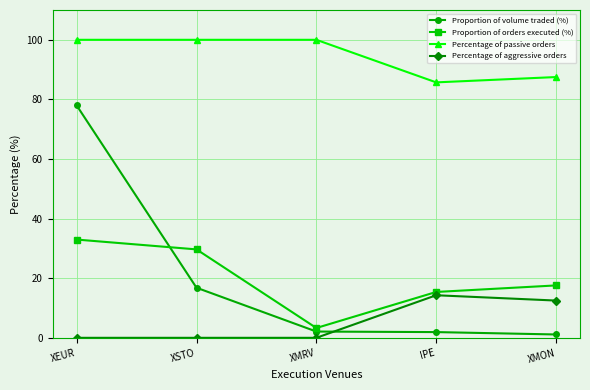

True or false: Percentage of passive orders and Percentage of aggressive orders intersect in this chart.

False